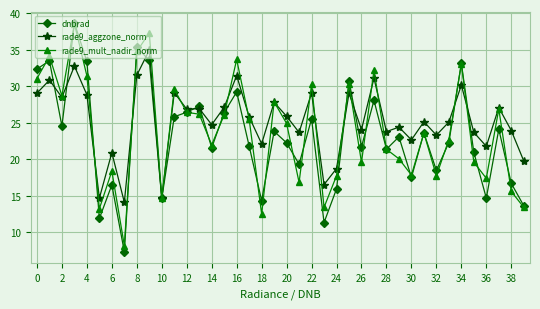

What is the difference between the maximum and second lowest values in the rade9_aggzone_norm series?

20.3